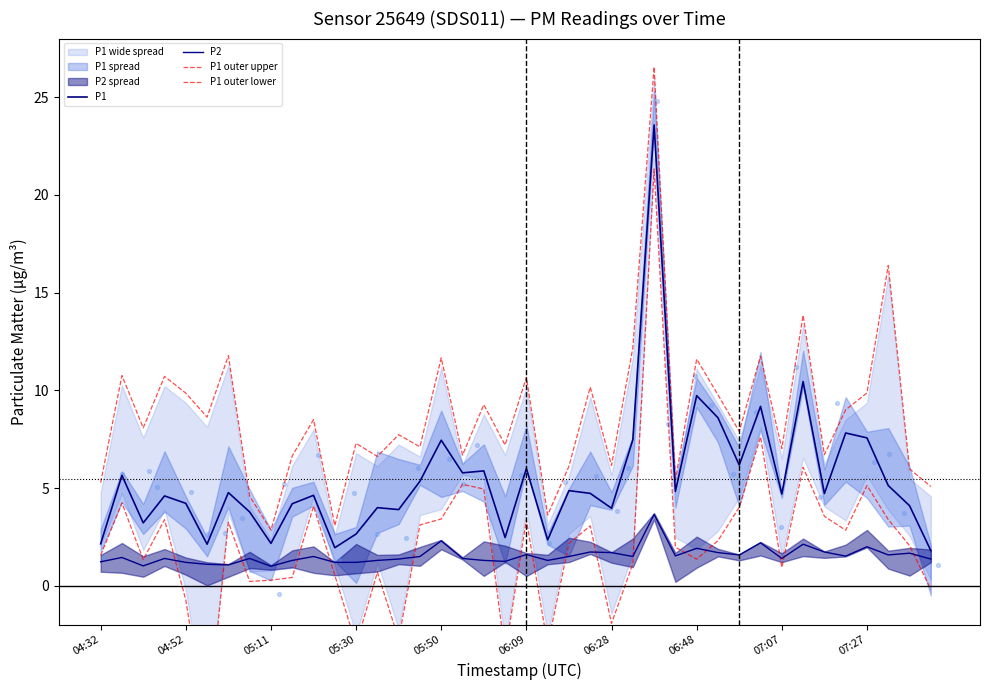

Is the value of P1 outer lower at 26 greater than the value of P2 at 14?

Yes